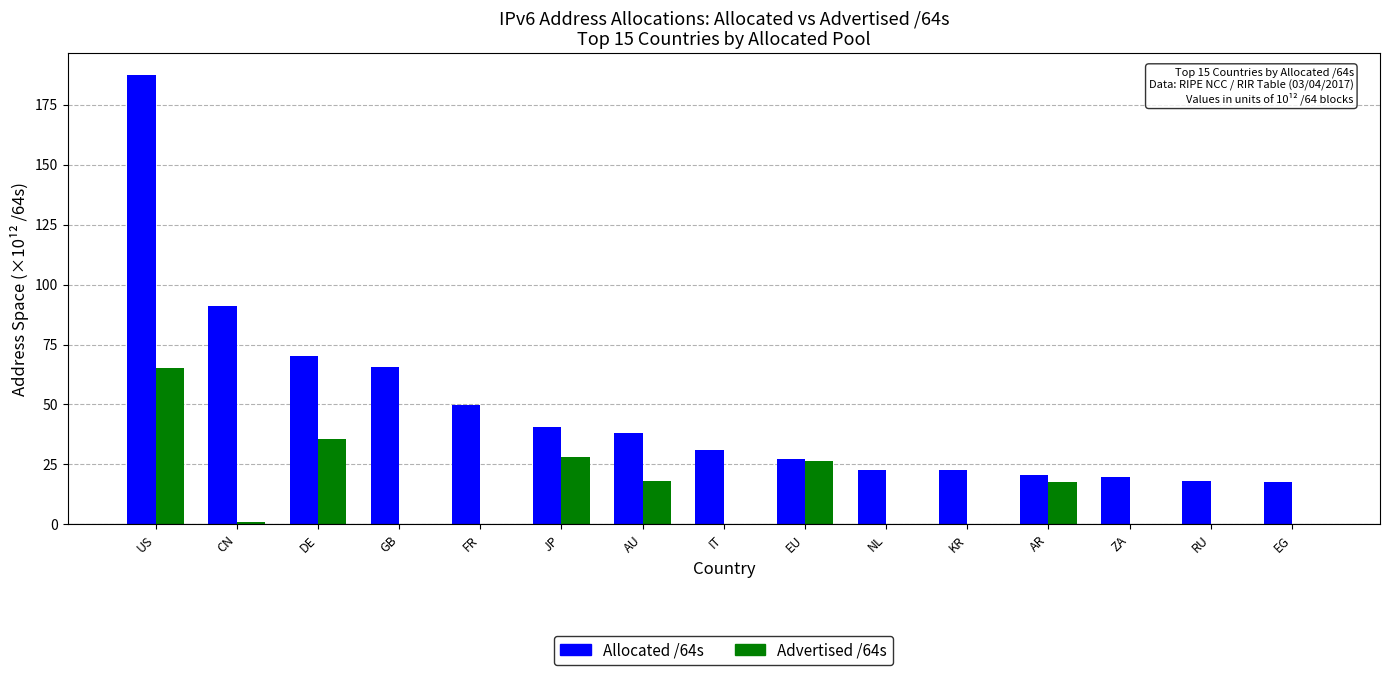

What is the difference between the Advertised /64s values at US and IT?

65.2